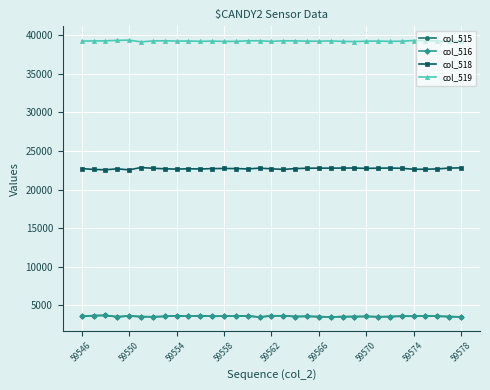

At how many categories does at least one series exceed 25656?

33